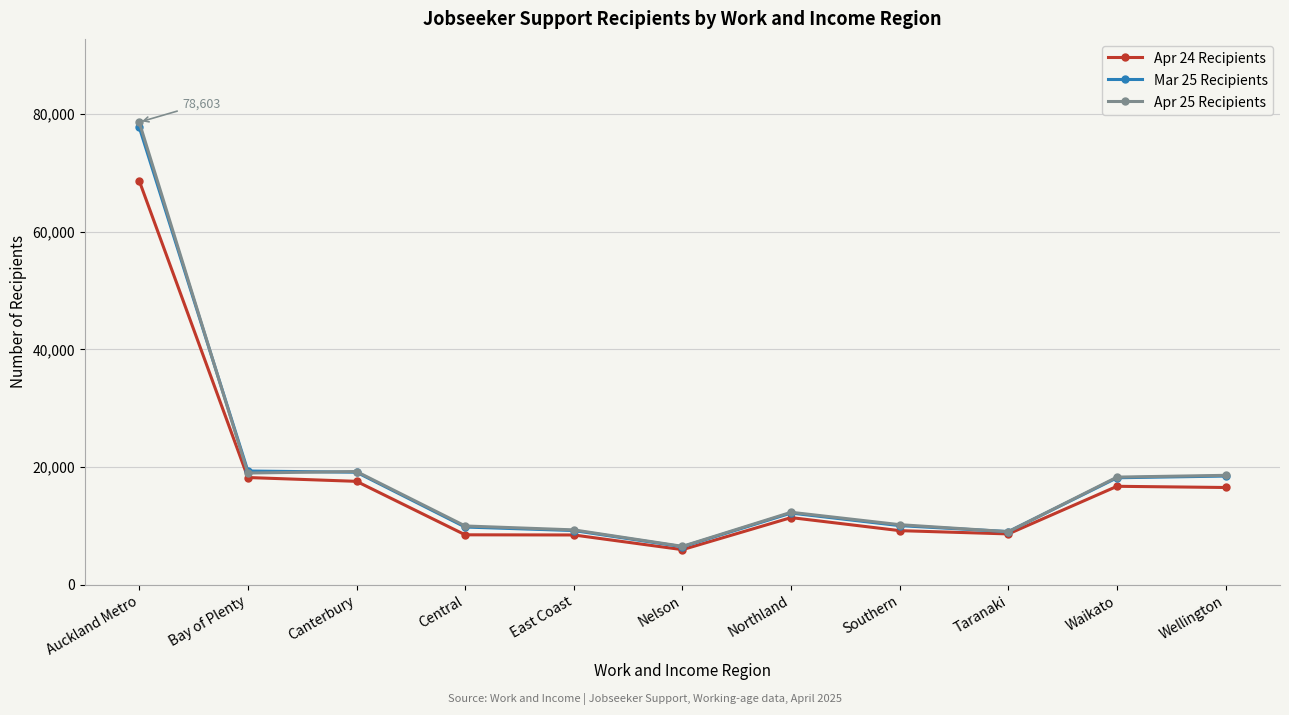

What is the difference between the second highest and second lowest values in the Mar 25 Recipients series?

10296